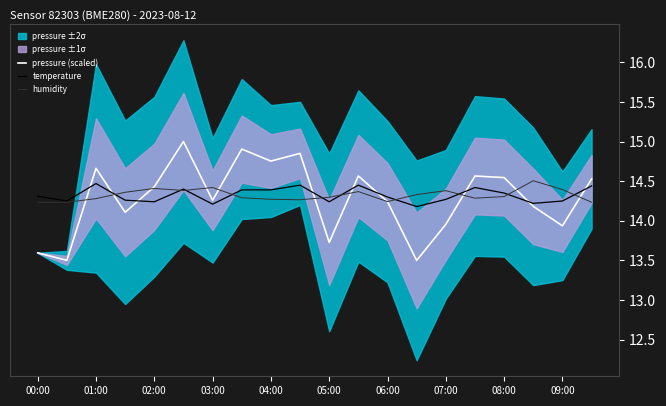

The humidity series shows 25.4 at 05:00. True or false?

False